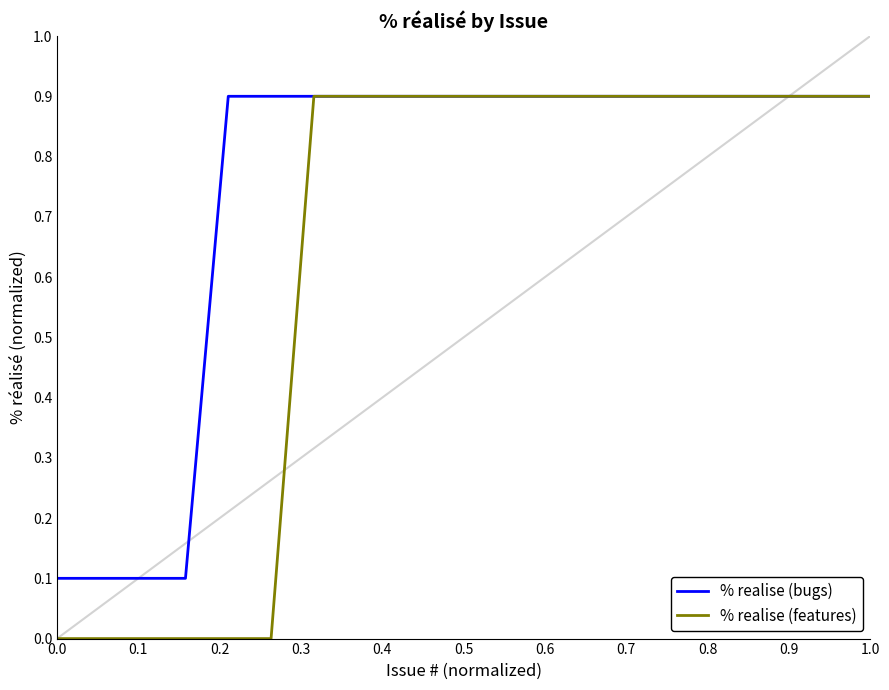

What are all the series names shown in the legend?

% realise (bugs), % realise (features)